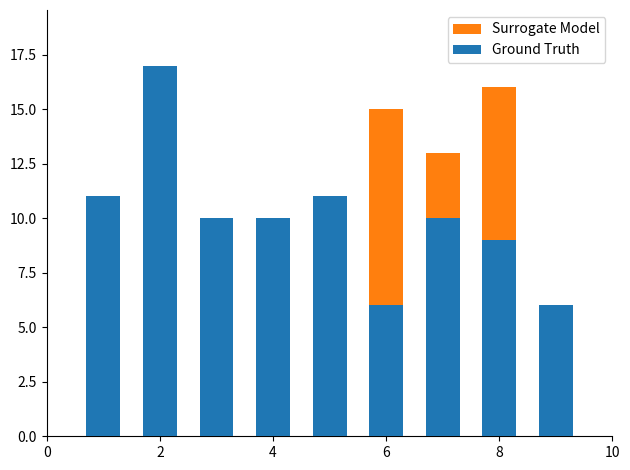

Rank the series at 8 from lowest to highest value.

Surrogate Model, Ground Truth